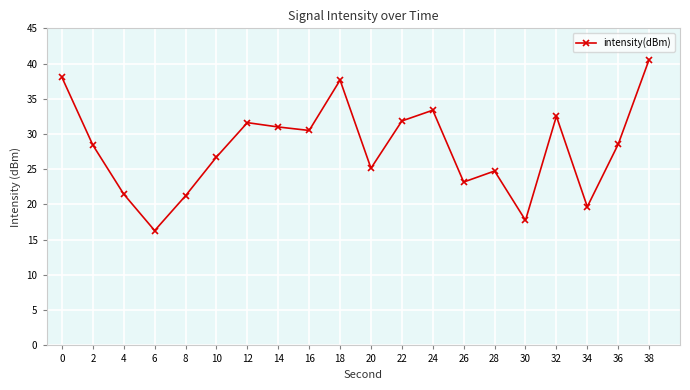

Read the value at 12.

31.6